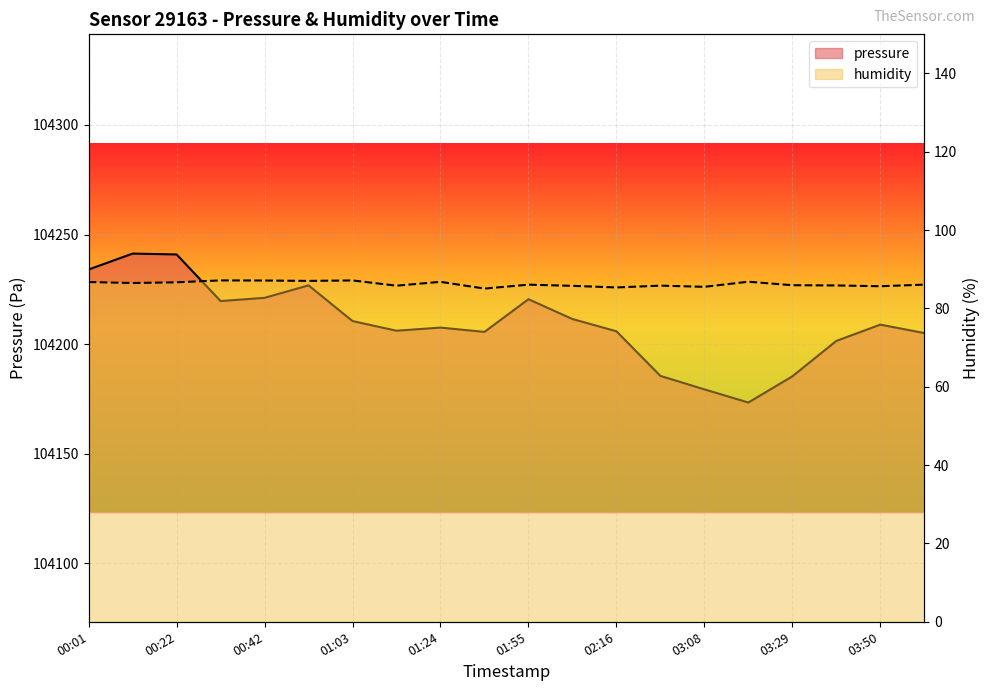

True or false: pressure has a value of 51082.2 at 02:16.

False